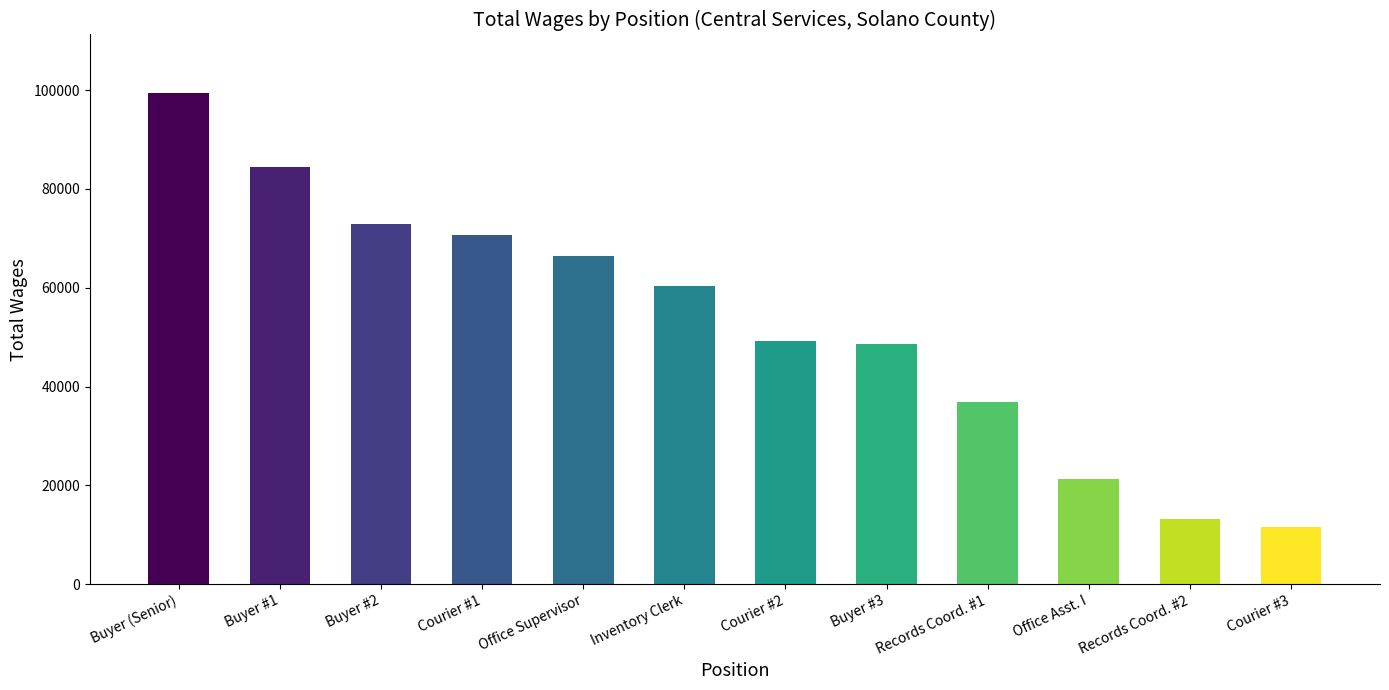

Between Office Asst. I and Courier #2, which is larger?

Courier #2